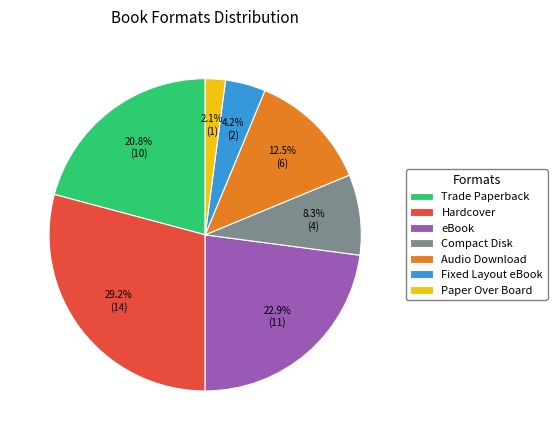

What percentage is the Trade Paperback slice, to the nearest percent?

21%